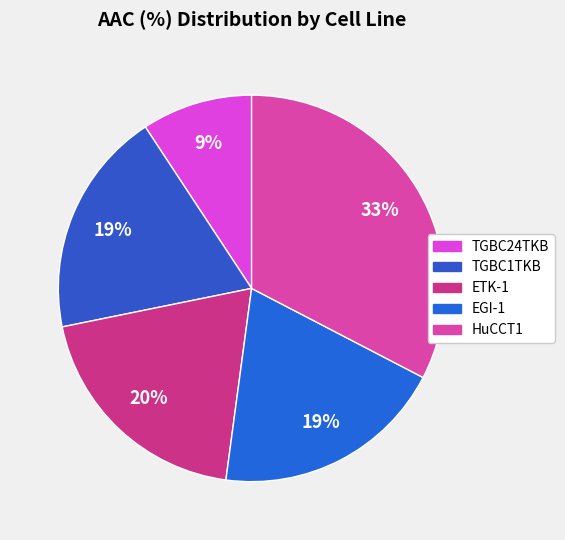

Count the number of slices in the pie.

5